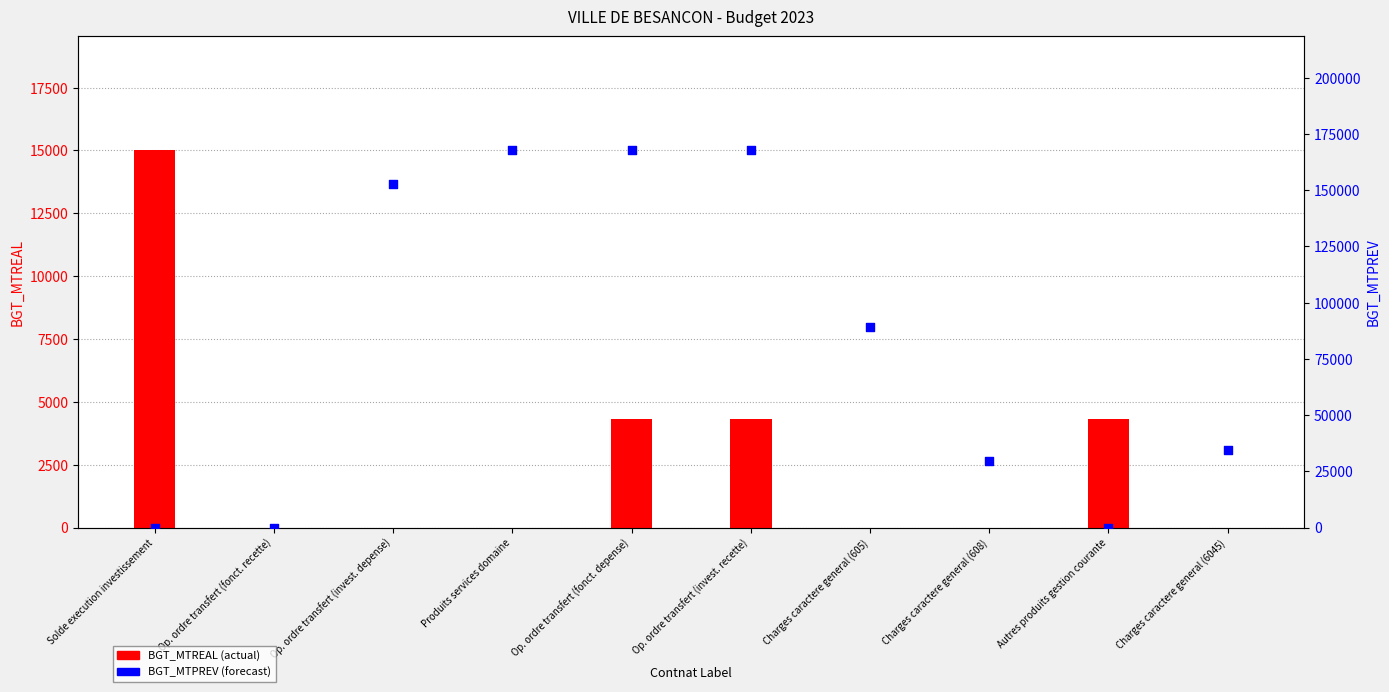

Which series reaches the maximum Y coordinate?

BGT_MTPREV